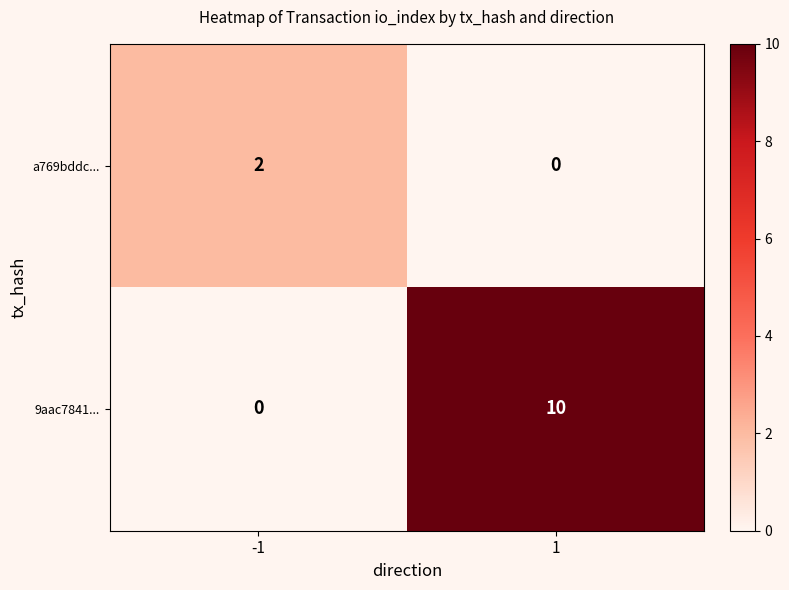

Count the number of data series in this chart.

2